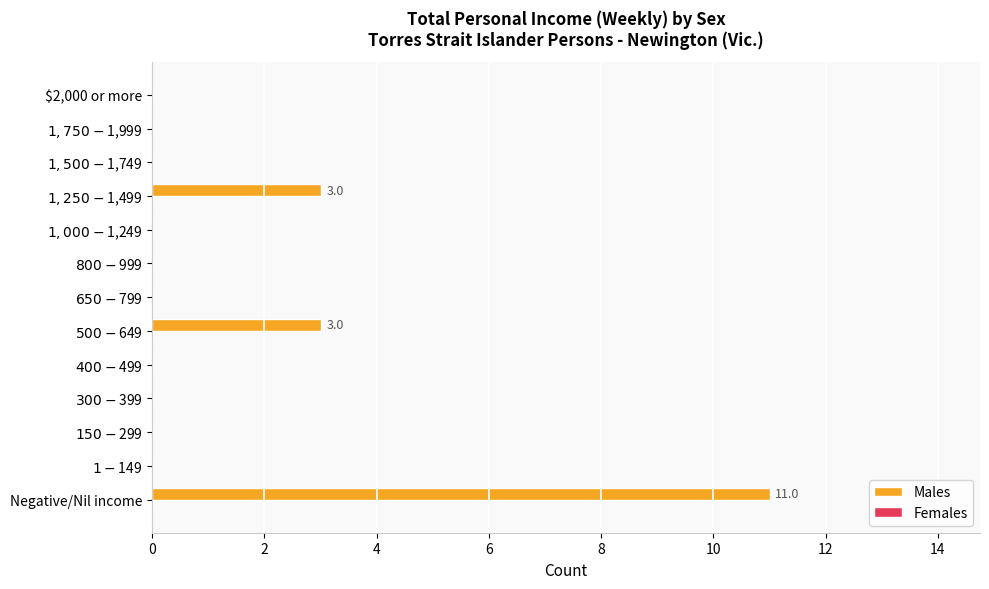

Is it true that the value at $2,000 or more is 0?

True